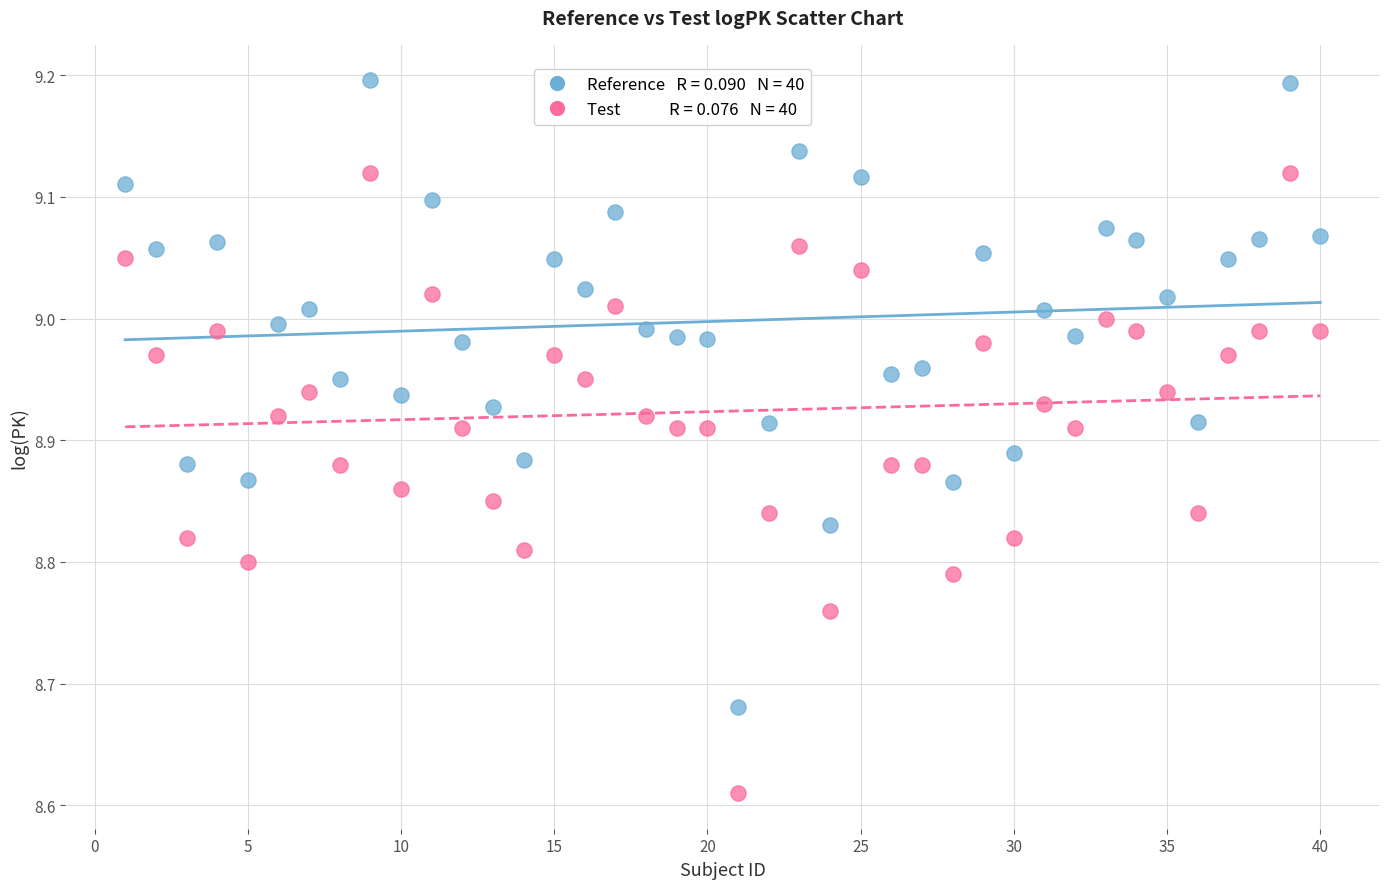

Across all data points, what is the range of Y values (max minus min)?

0.6